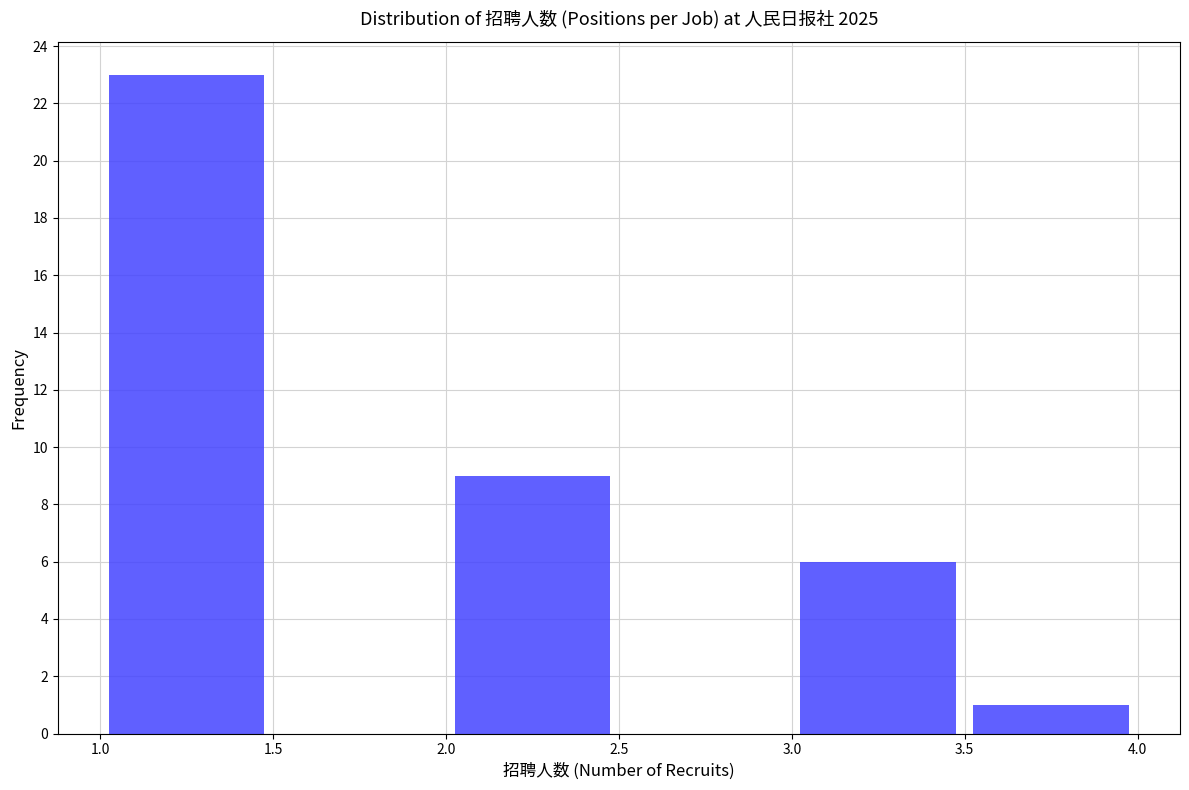

Which range on the x-axis has the tallest bar?

1.0 to 1.5